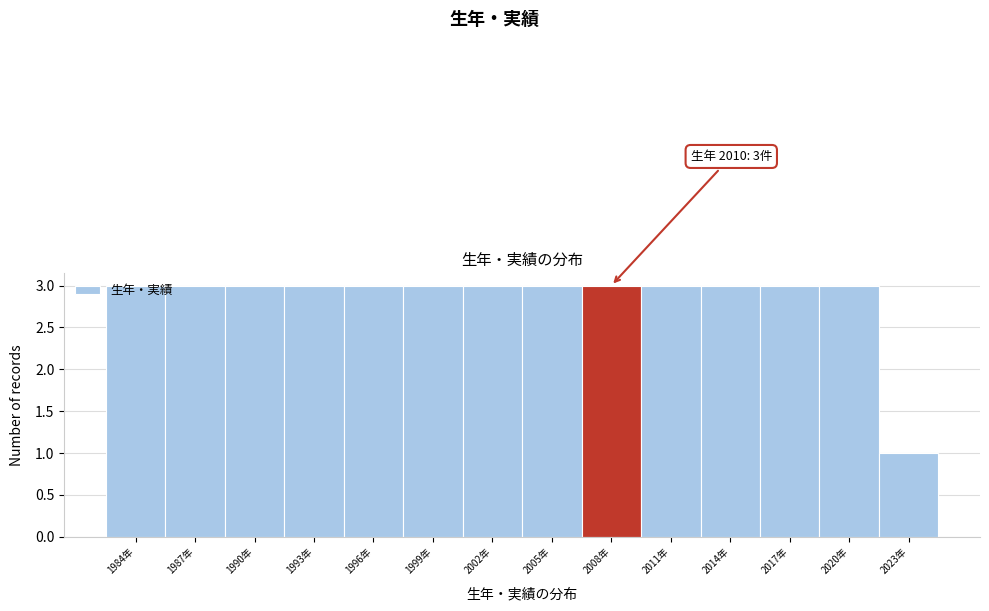

At which category does the chart reach its minimum across all series?

2023年